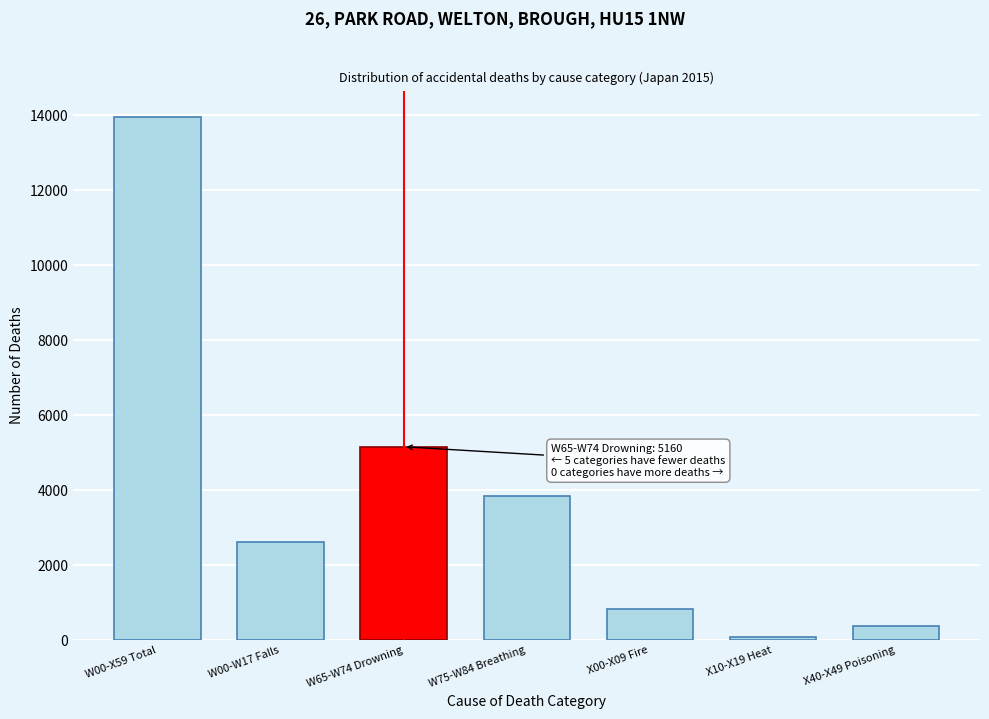

Reading right to left, what are all the values shown in this chart?

X40-X49 Poisoning=374	X10-X19 Heat=81	X00-X09 Fire=829	W75-W84 Breathing=3838	W65-W74 Drowning=5160	W00-W17 Falls=2634	W00-X59 Total=13954